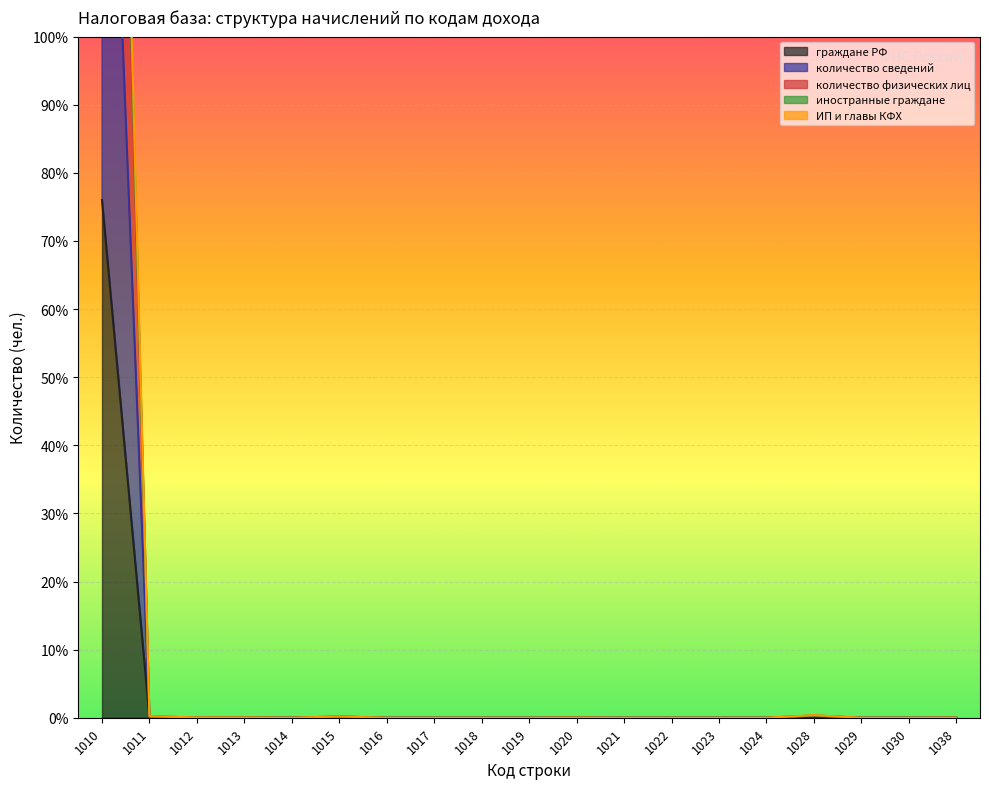

Rank the categories by иностранные граждане value from lowest to highest.

1014, 1016, 1017, 1018, 1019, 1021, 1022, 1023, 1024, 1029, 1030, 1038, 1020, 1013, 1012, 1015, 1011, 1028, 1010